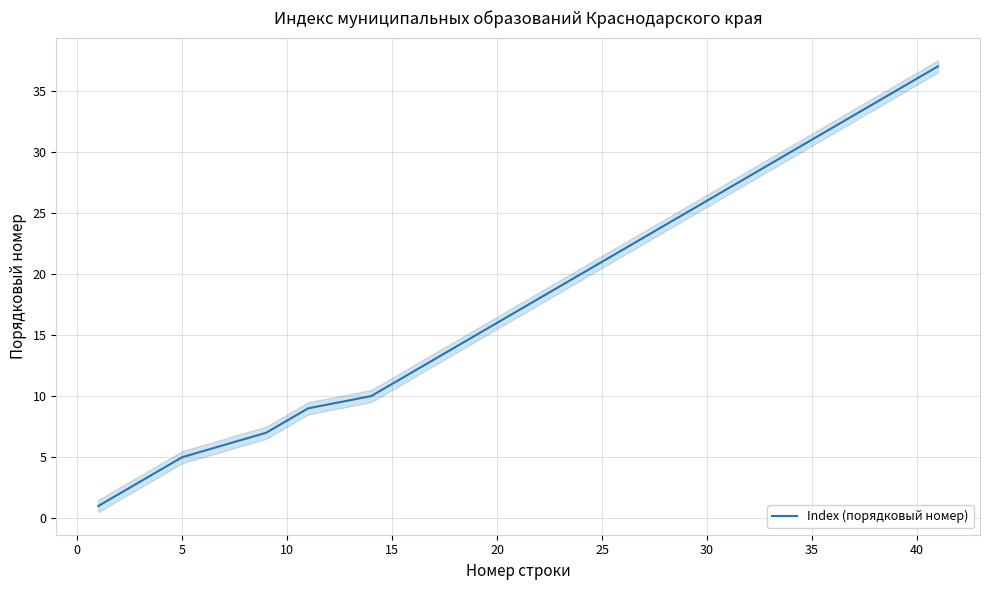

What is the highest value of the Index (порядковый номер) series?

37